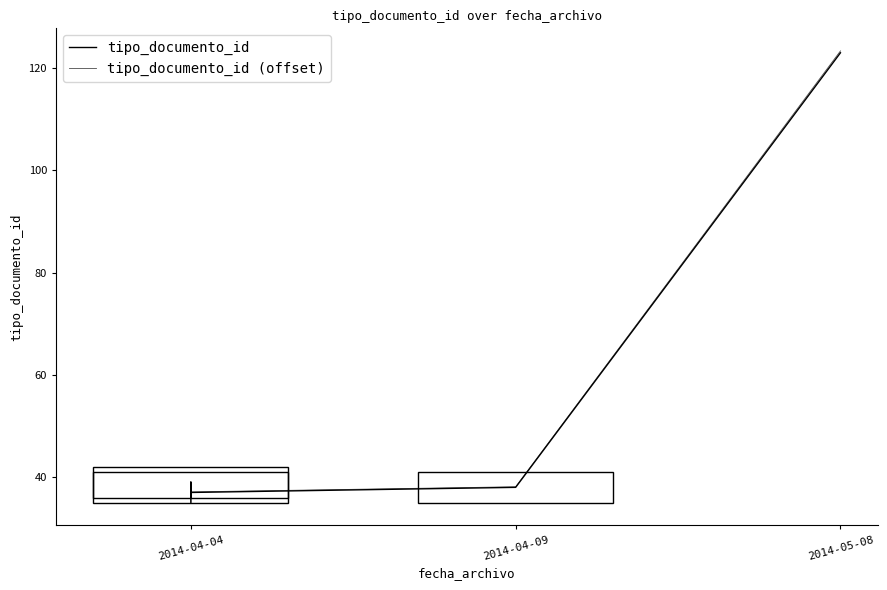

True or false: tipo_documento_id and tipo_documento_id (offset) cross at least once.

False